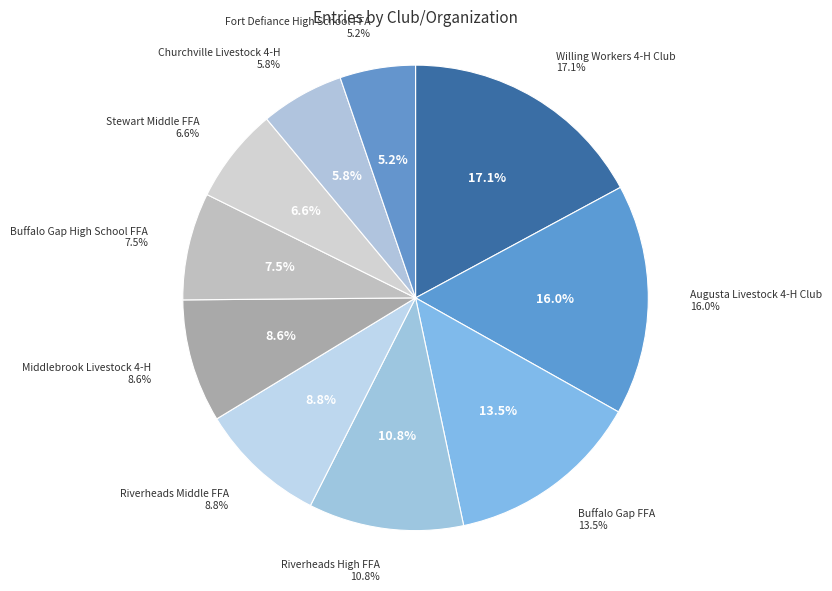

Which slice is the smallest?

Fort Defiance High School FFA